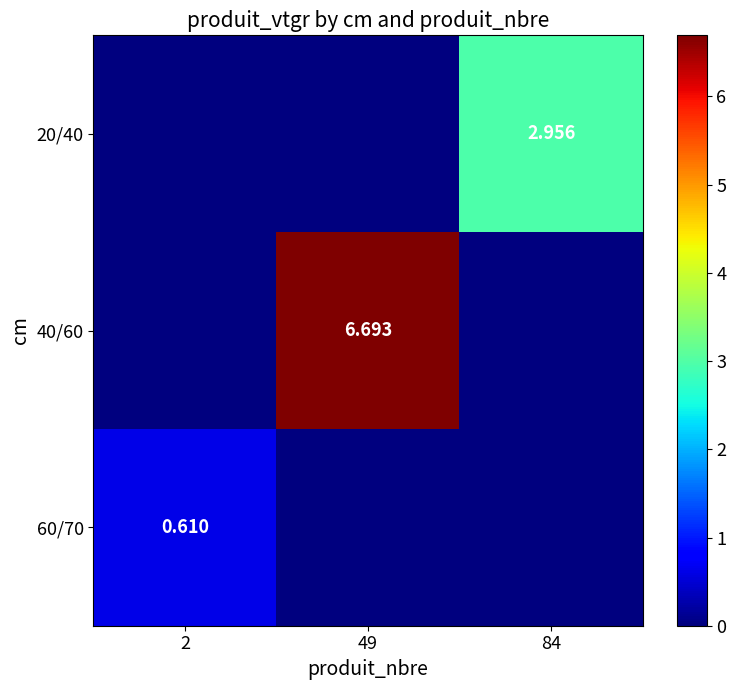

Is the value of 60/70 at 2 greater than the value of 40/60 at 49?

No